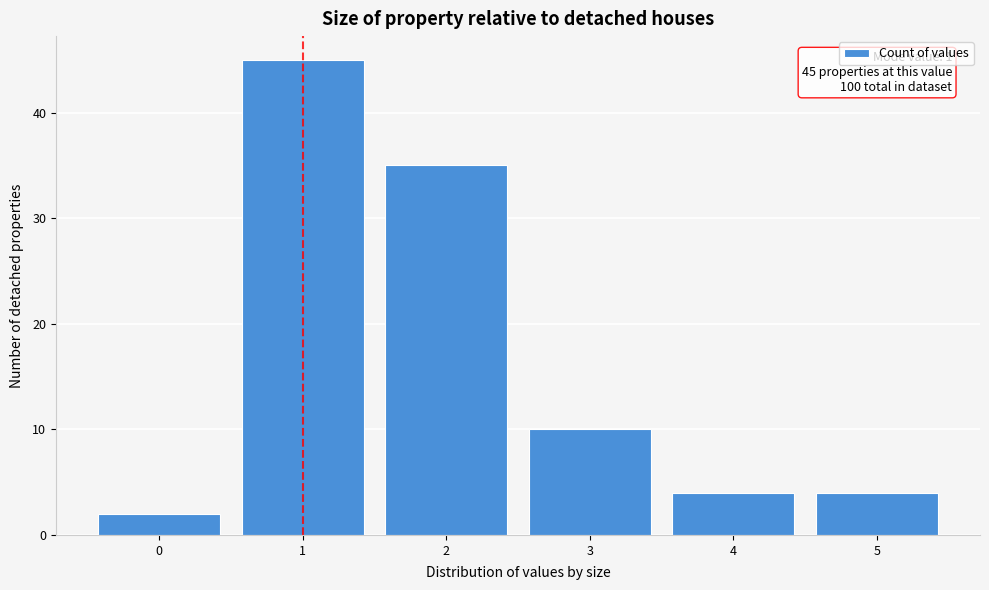

Over which range of the x-axis is the bar tallest?

0.5 to 1.5